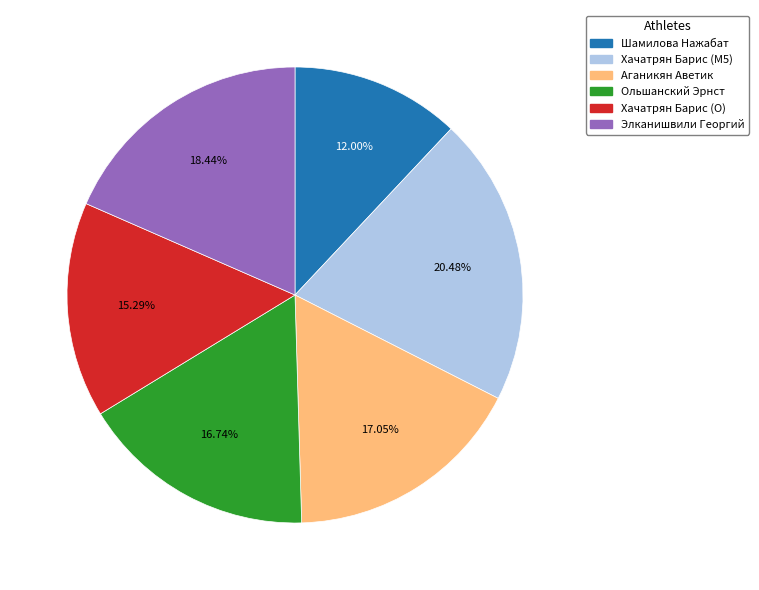

Which has a higher value, Хачатрян Барис (O) or Хачатрян Барис (M5)?

Хачатрян Барис (M5)